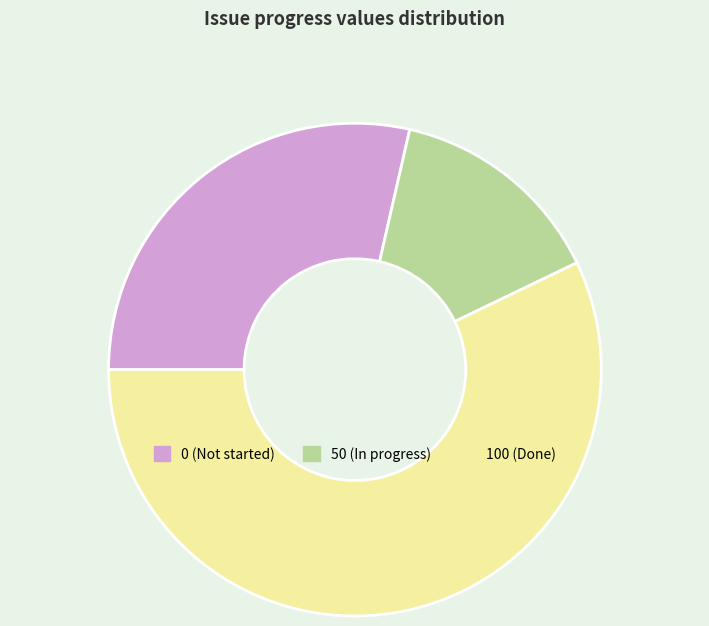

Which slice represents more than half of the pie?

100 (Done)